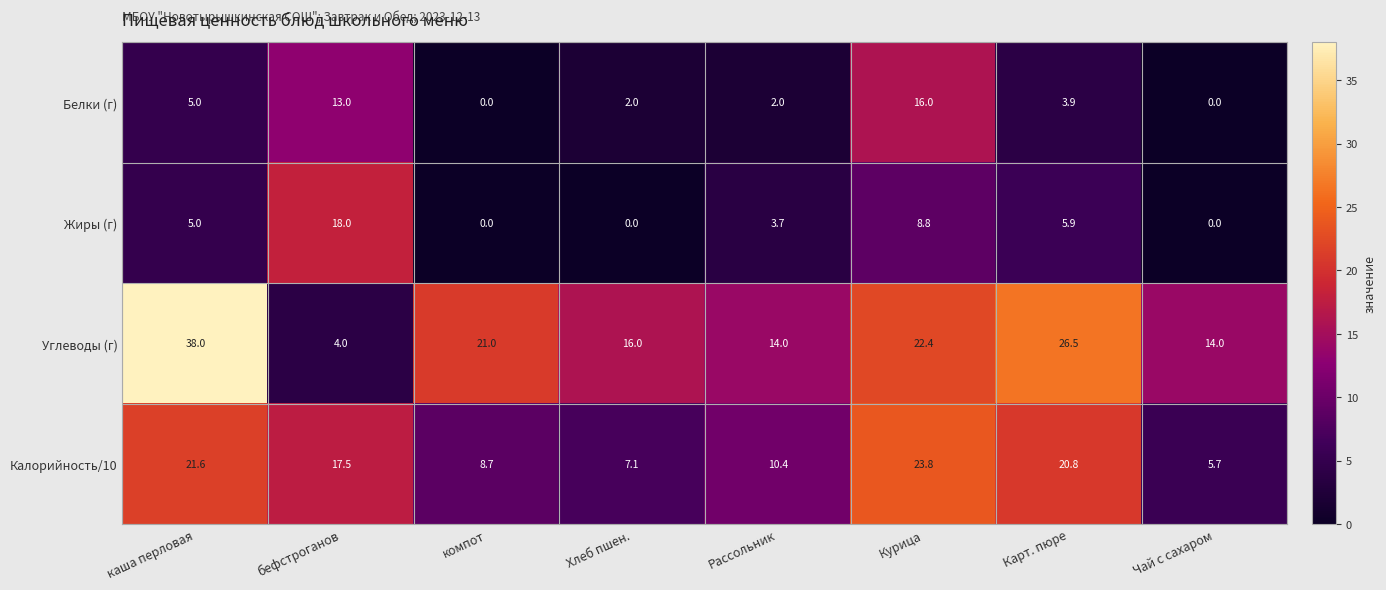

Rank the series by their maximum value, from lowest to highest.

Белки (г), Жиры (г), Калорийность/10, Углеводы (г)